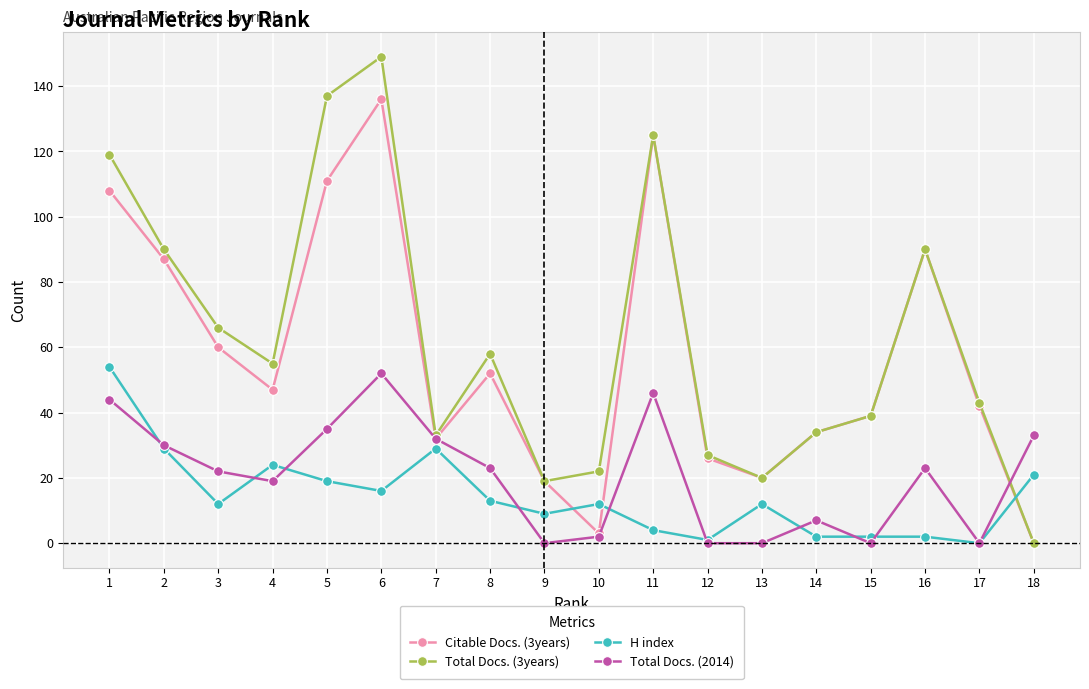

The value of Total Docs. (3years) at 12 is 27. True or false?

True